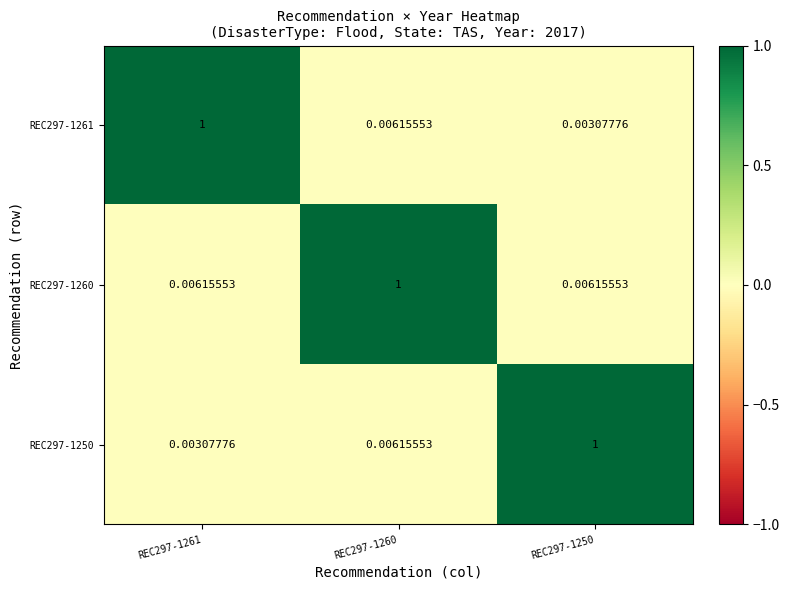

Is the value of REC297-1261 at REC297-1250 greater than the value of REC297-1250 at REC297-1260?

No